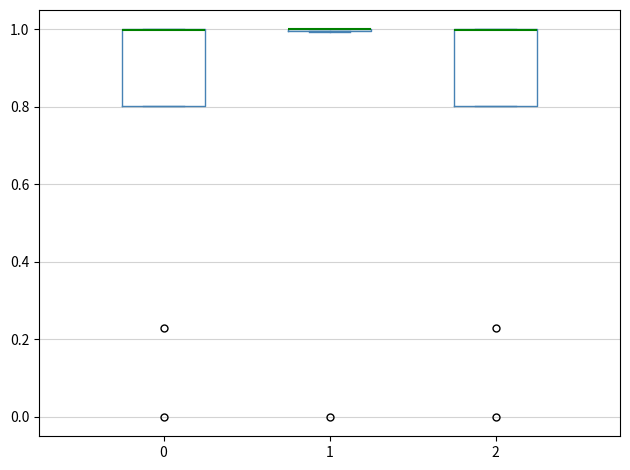

Where is the lower edge of the box at x = 2 on the y-axis? The values are not printed on the chart, so give them approximately, as read against the axis.

0.8